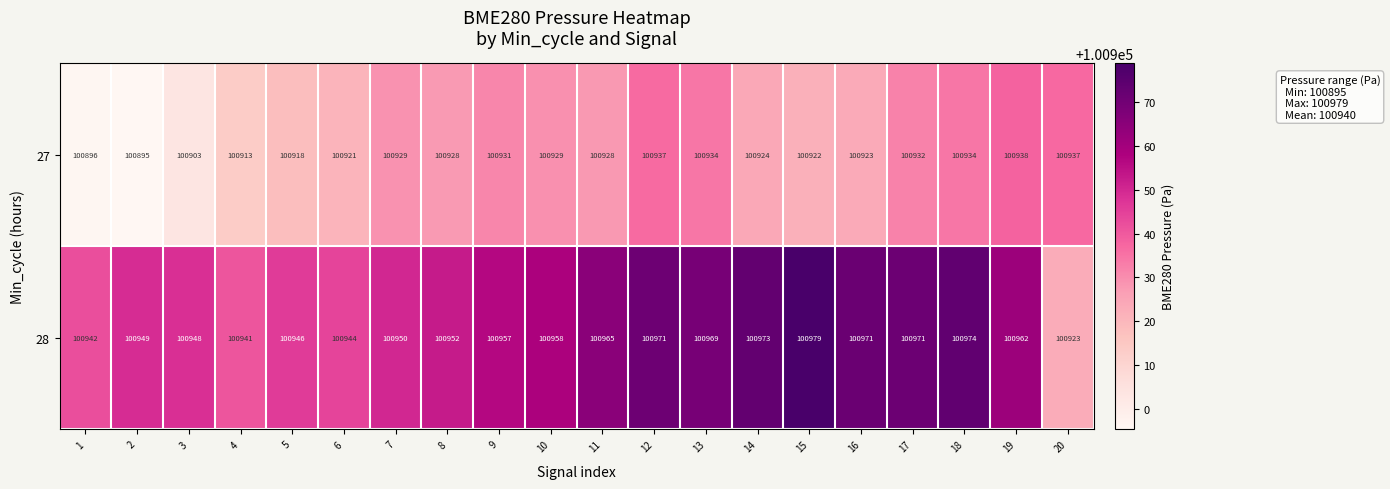

What is the spread (max minus min) of values at 12?

34